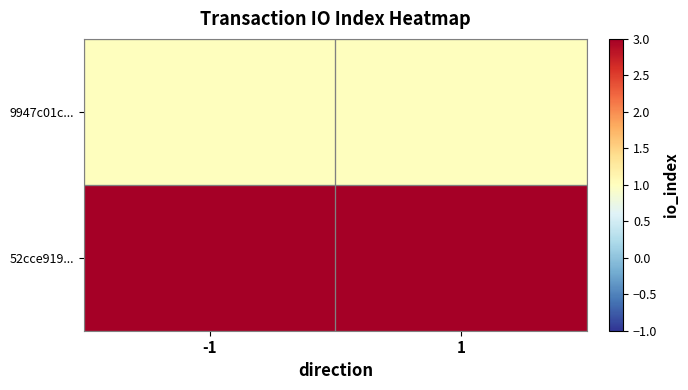

Reading left to right, transcribe all the data shown in this chart.

9947c01c...: -1=1	1=1
52cce919...: -1=3	1=3